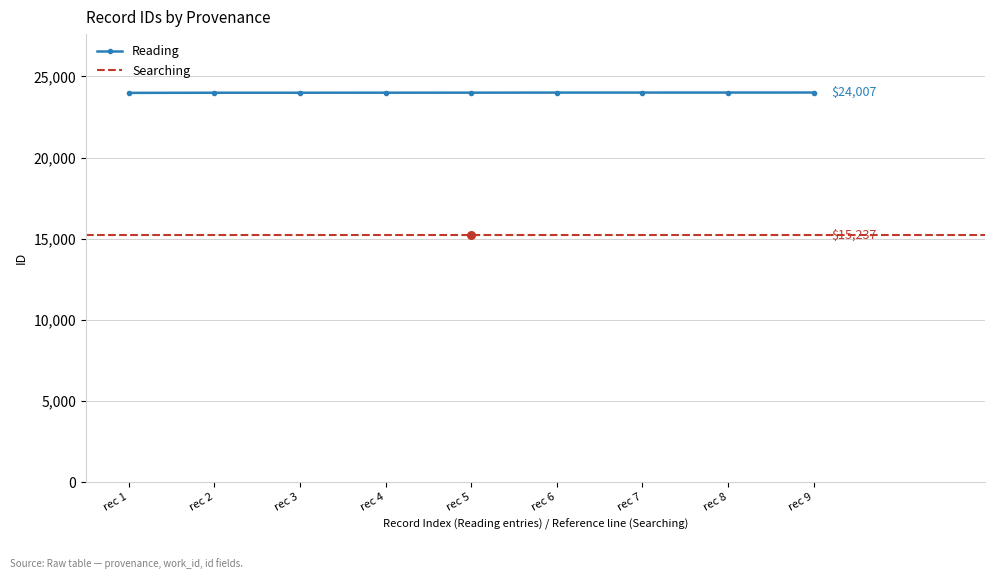

Between rec 4 and rec 2, which is larger?

rec 4